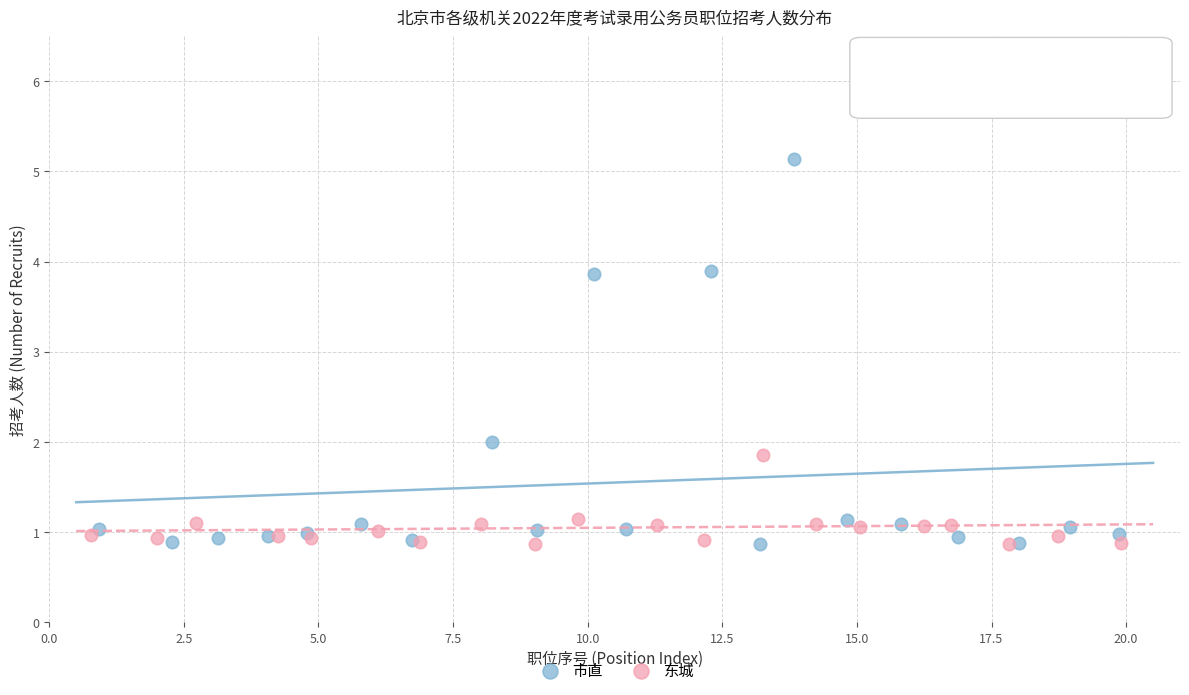

Which series reaches the maximum Y coordinate?

市直